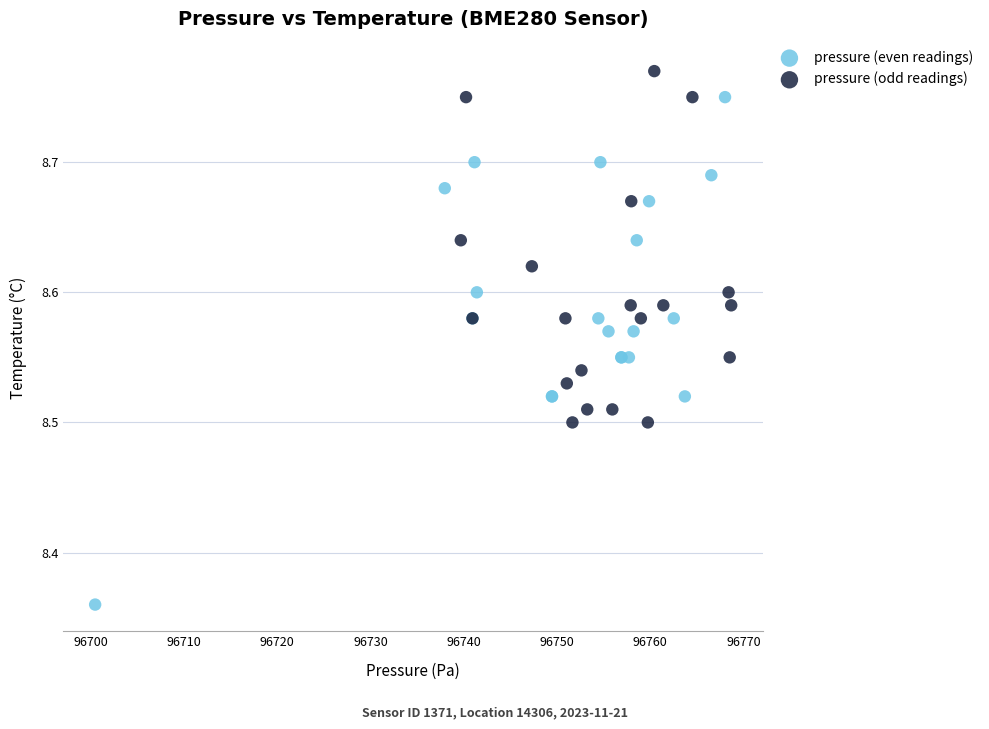

Which series contains the lowest Y value?

pressure (even readings)